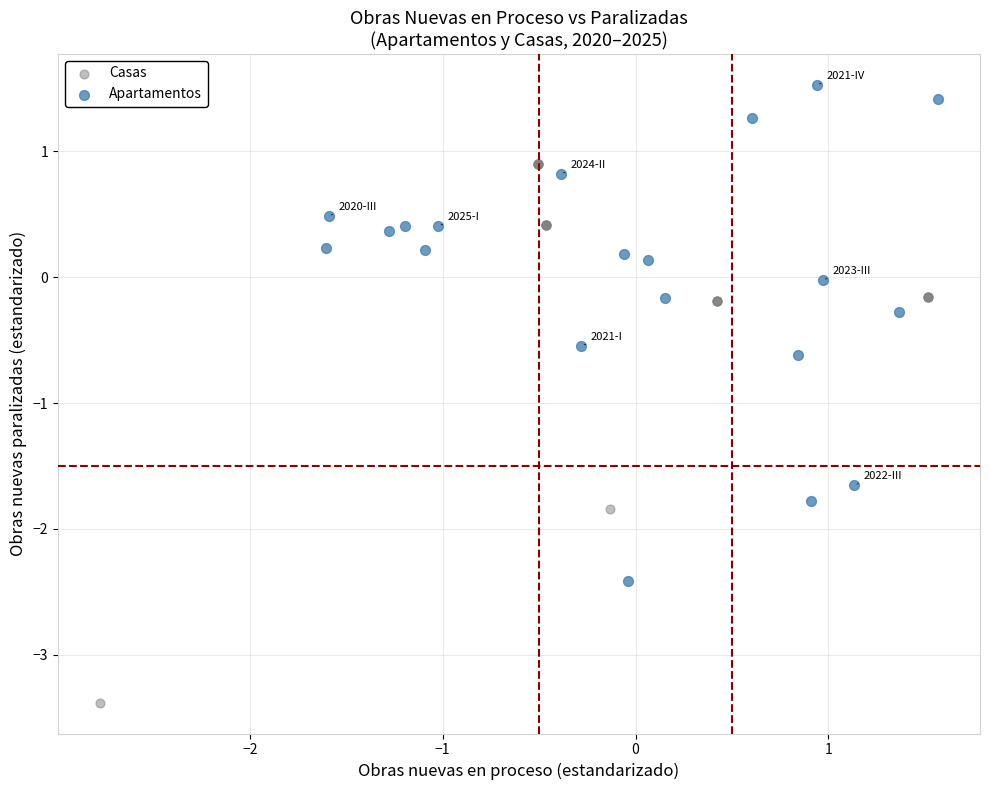

Which series has the widest spread of Y values?

Casas